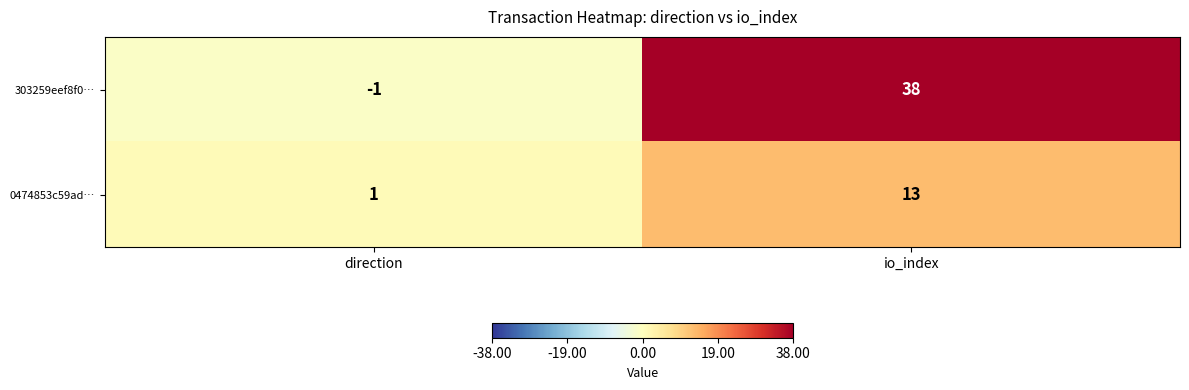

Is it true that 303259eef8f0… equals 38 at io_index?

True